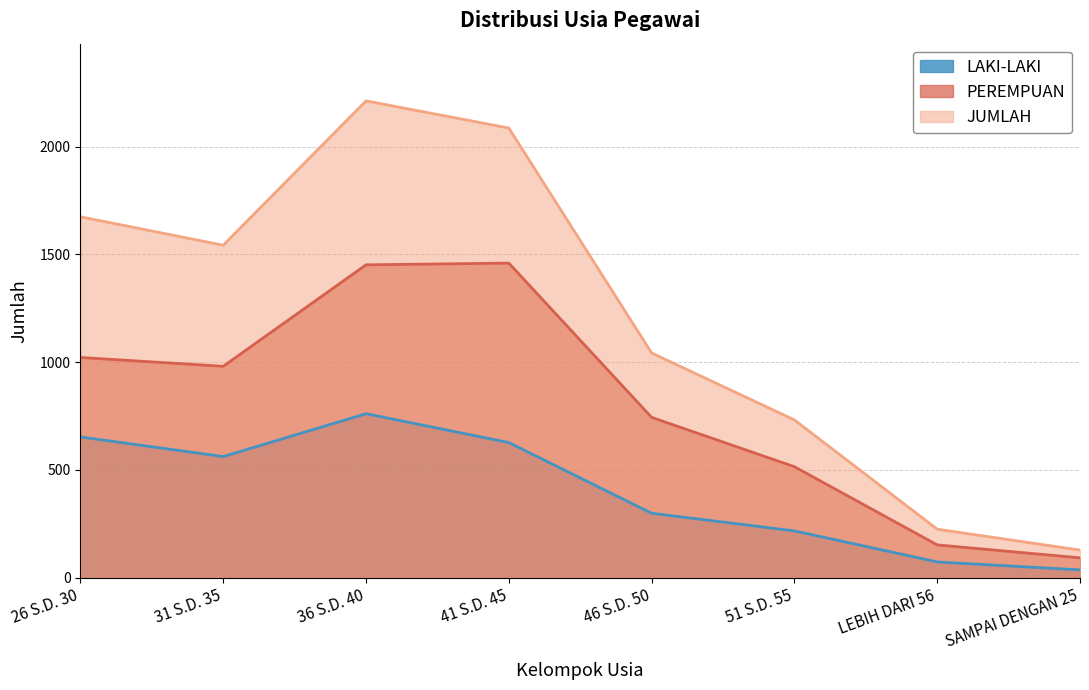

Is the value of LAKI-LAKI at SAMPAI DENGAN 25 greater than the value of PEREMPUAN at 26 S.D. 30?

No